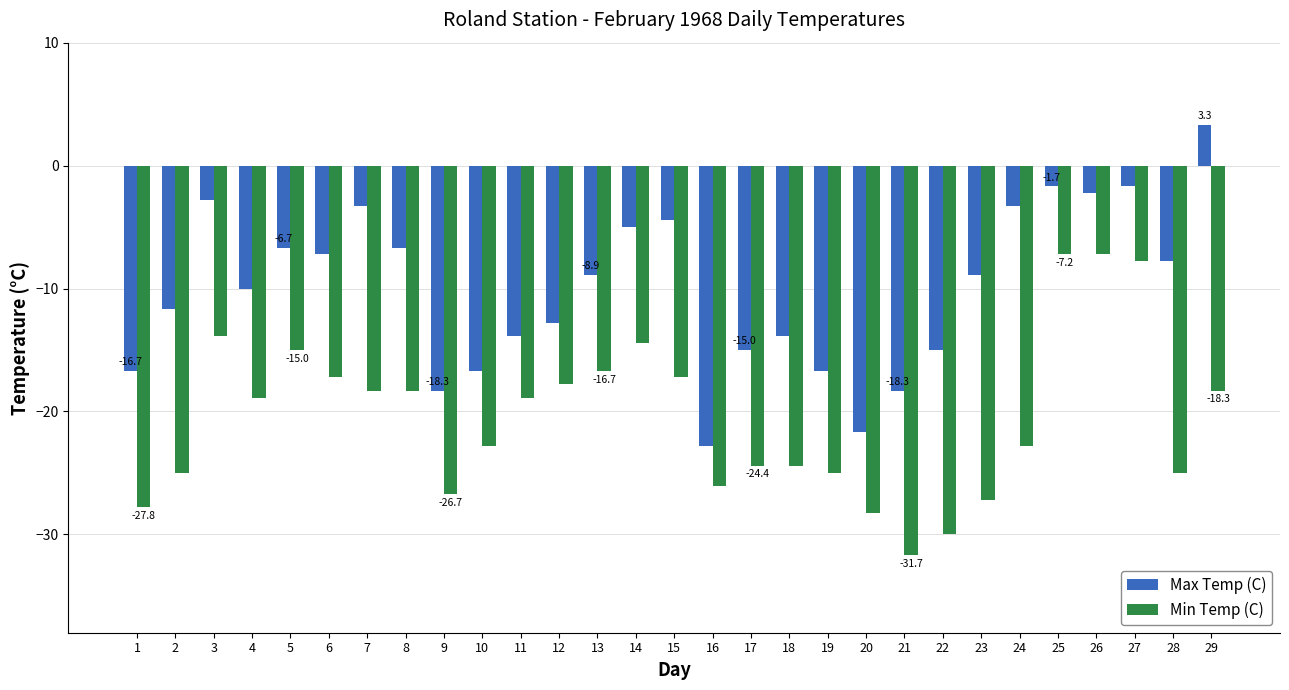

Rank the series by their maximum value, from highest to lowest.

Max Temp (C), Min Temp (C)